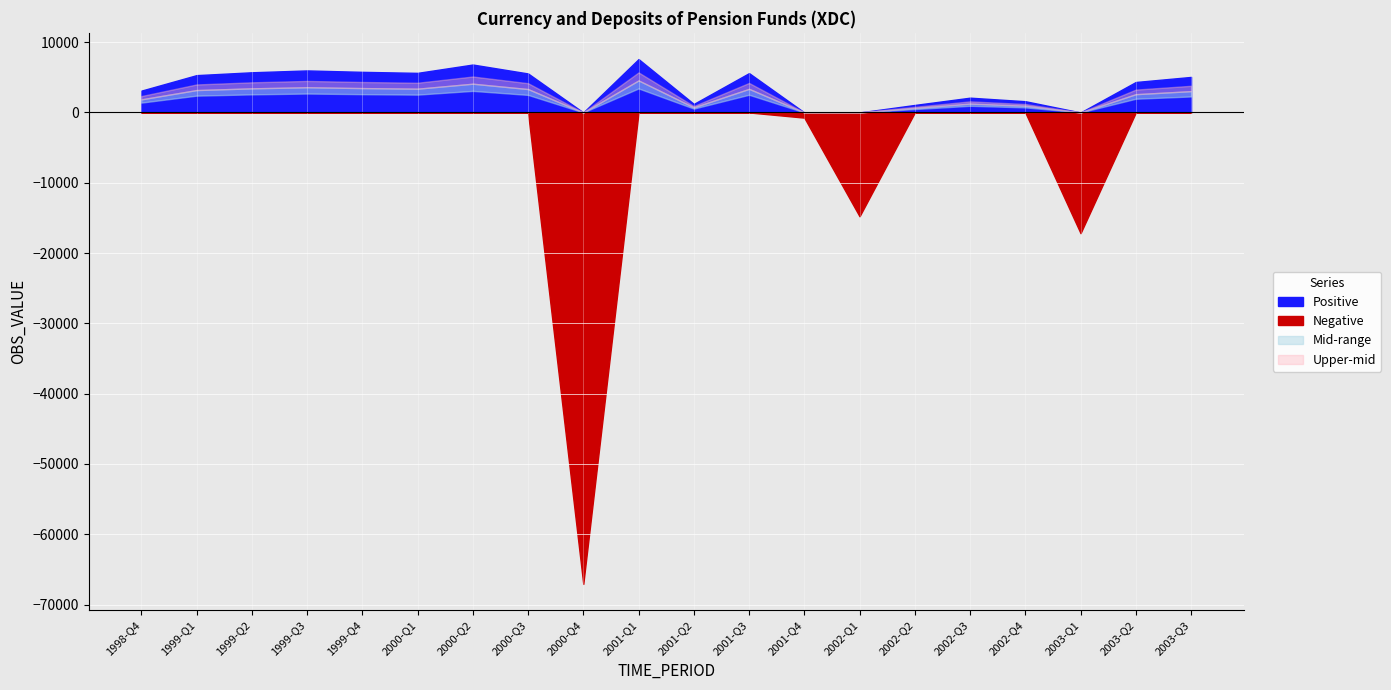

What is the spread (max minus min) of values at 2002-Q4?

1598